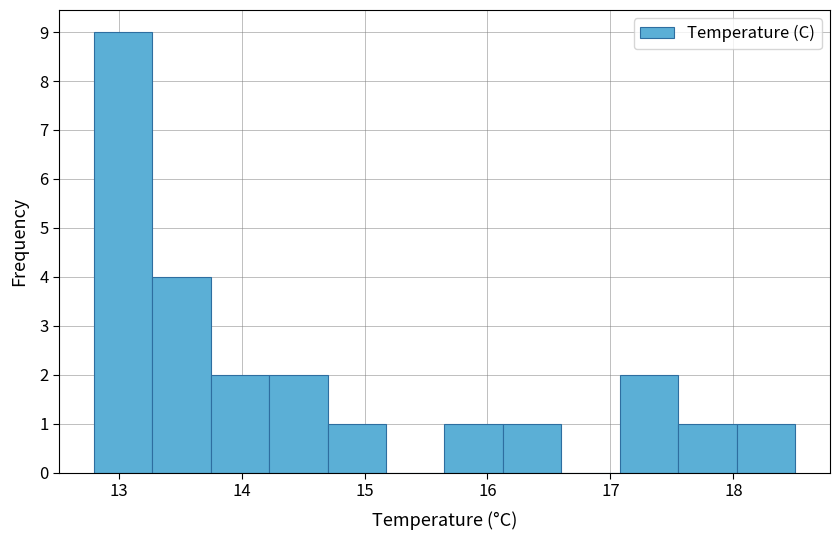

Over which range of the x-axis is the bar tallest?

12.8 to 13.3